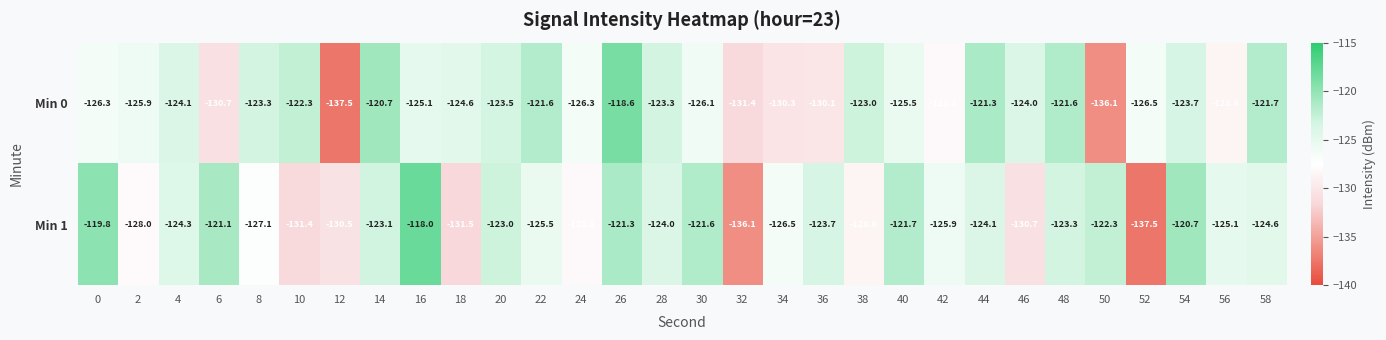

Which label corresponds to the largest value in the chart?

16